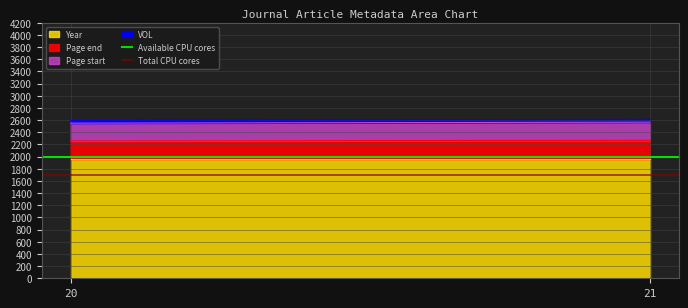

Does the chart have visible grid lines?

Yes